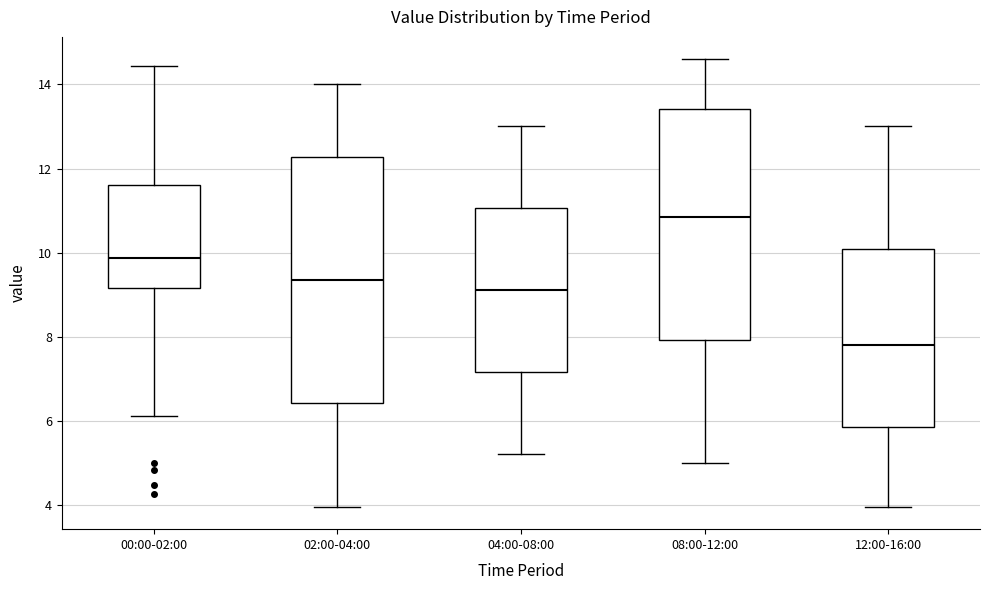

Reading left to right, read every box against the y-axis: the position of its median line, the range the box covers, and the ends of its whiskers. The values are not printed on the chart, so give them approximately, as read against the axis.

00:00-02:00: median 9.8, box 9.2 to 11.6, whiskers 6.2 to 14.4
02:00-04:00: median 9.4, box 6.4 to 12.2, whiskers 4.0 to 14.0
04:00-08:00: median 9.2, box 7.2 to 11.0, whiskers 5.2 to 13.0
08:00-12:00: median 10.8, box 8.0 to 13.4, whiskers 5.0 to 14.6
12:00-16:00: median 7.8, box 5.8 to 10.0, whiskers 4.0 to 13.0